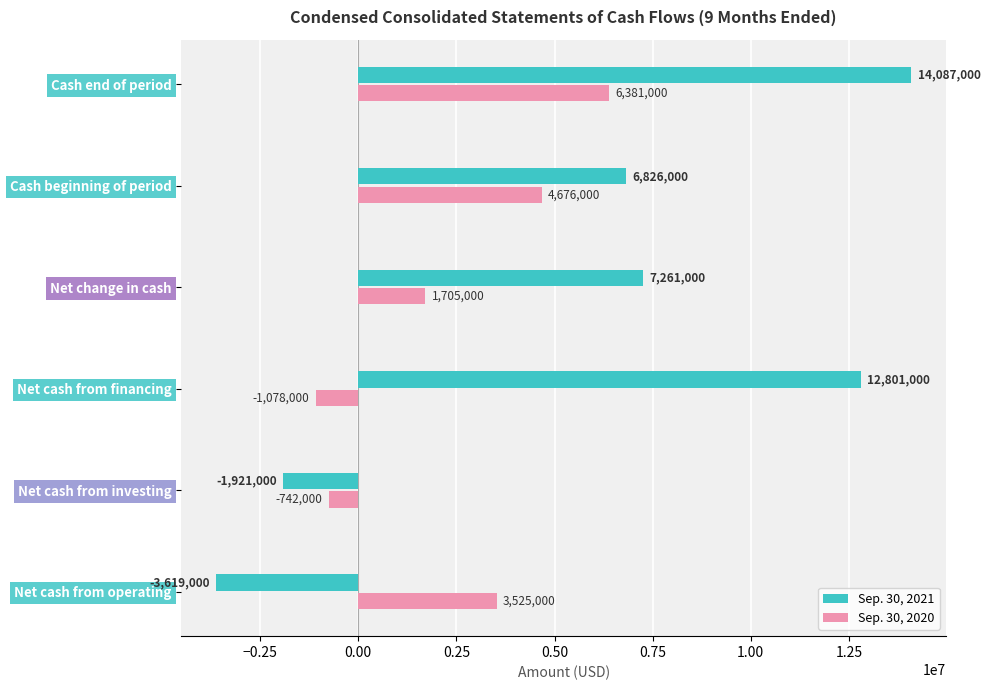

Count the number of categories in the chart.

6